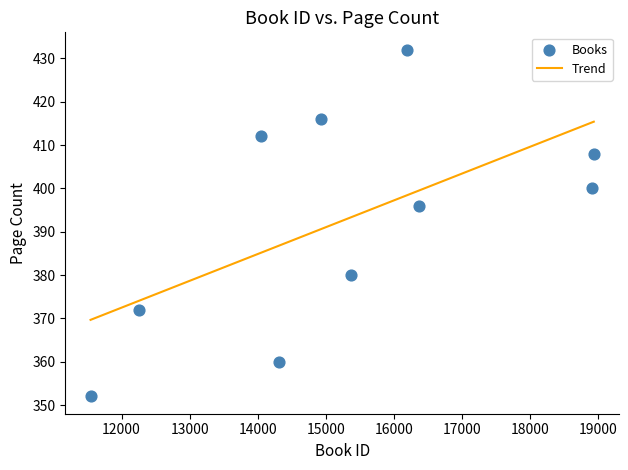

What is the range of Y values (max minus min)?

80